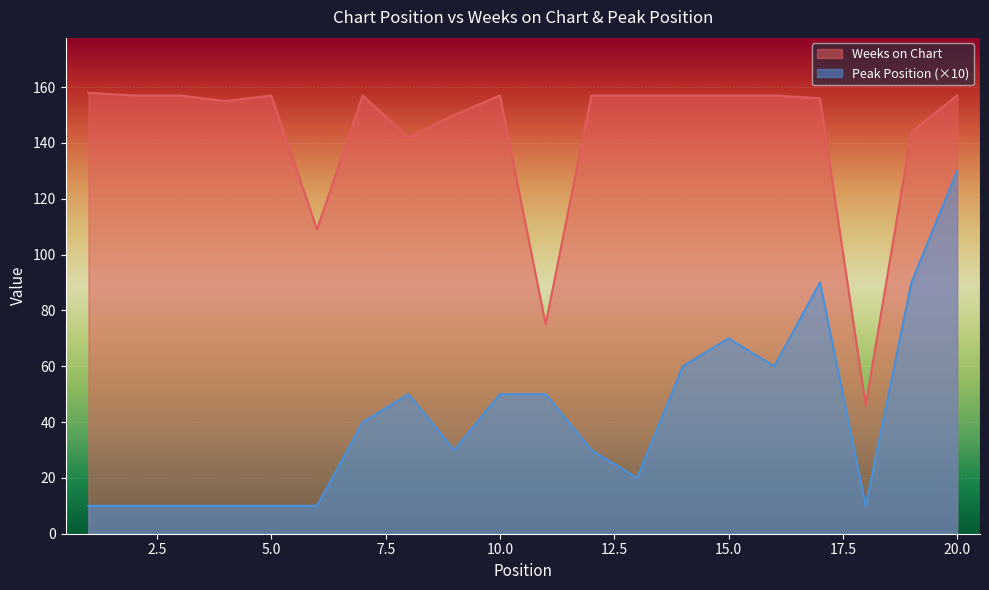

What are all the series names shown in the legend?

Weeks on Chart, Peak Position (×10)